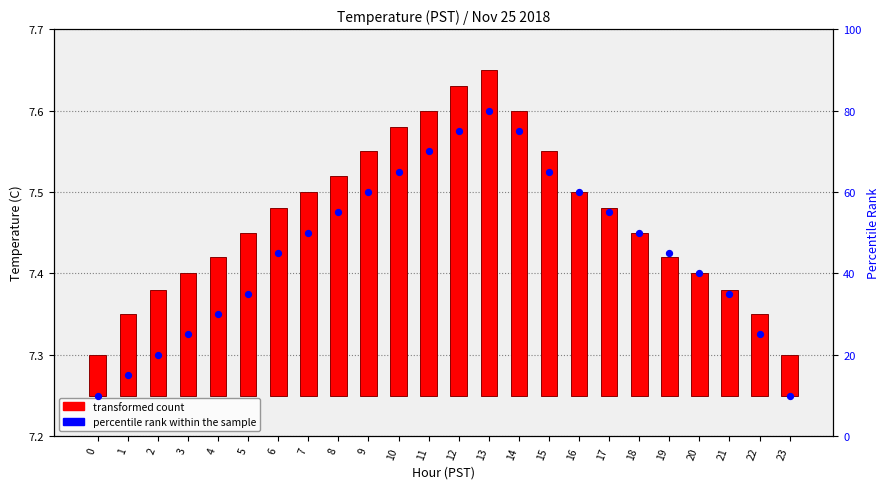

What is the total value across all series at 21?

35.1